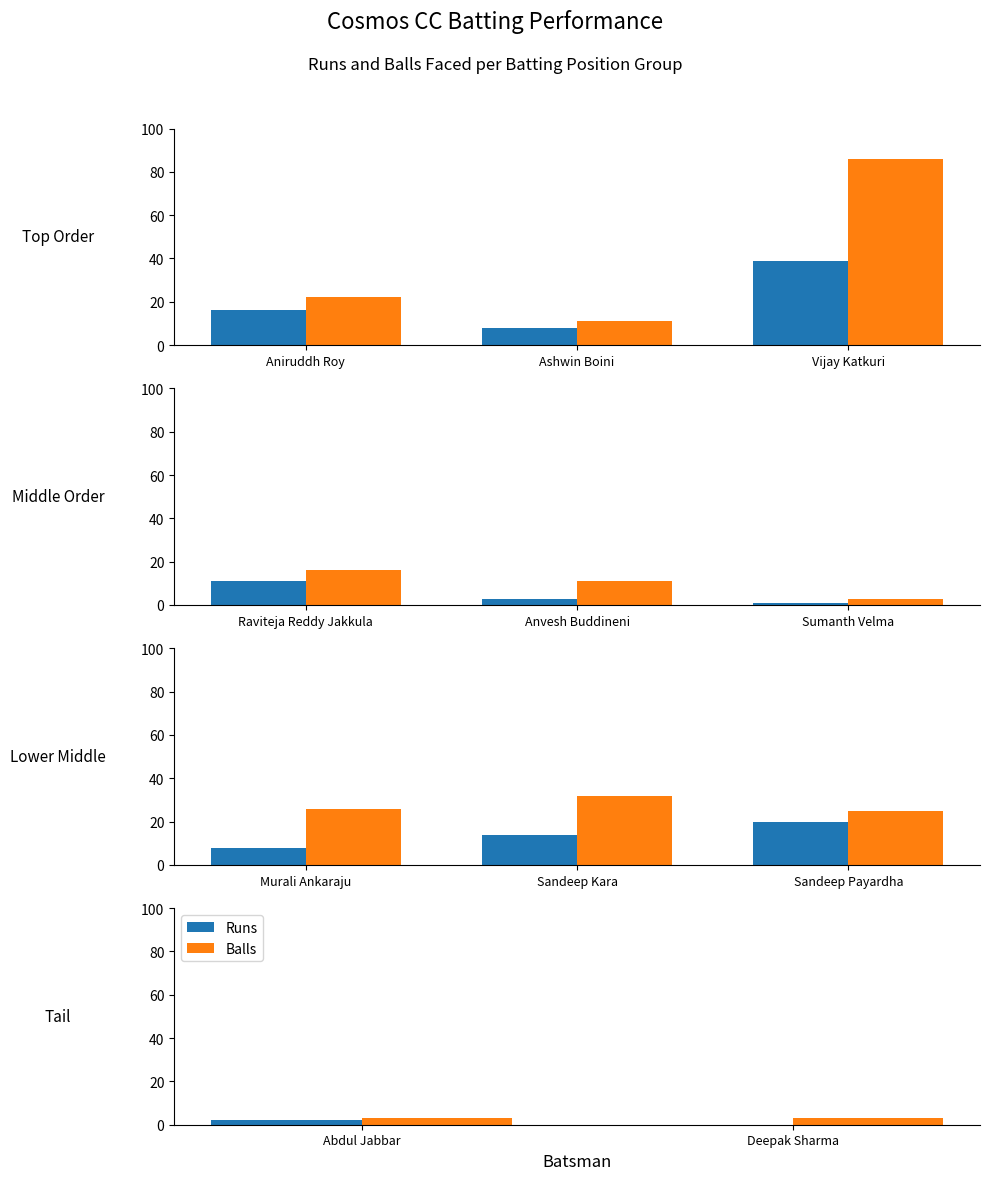

Are the bars grouped side by side (vs. stacked)?

Yes